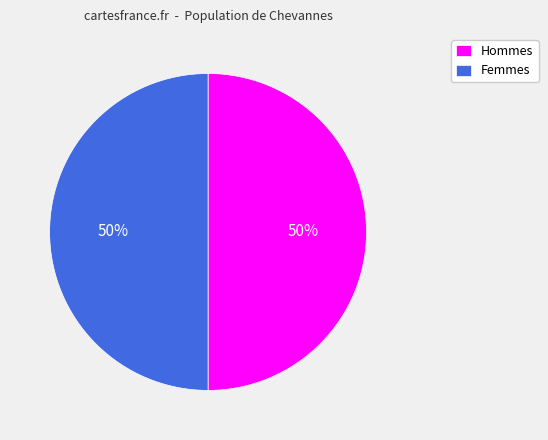

The Hommes slice represents 35% of the pie. True or false?

False